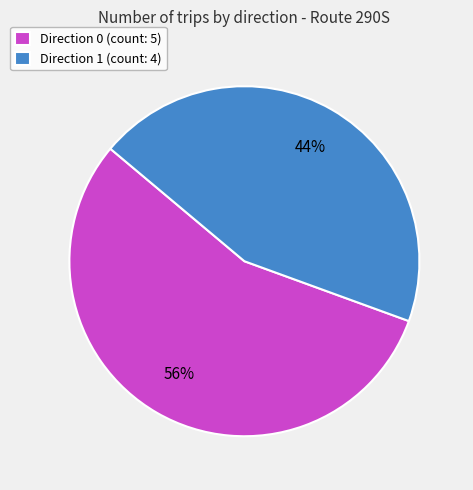

Combined, do Direction 1 (count: 4) and Direction 0 (count: 5) account for over 50%?

Yes